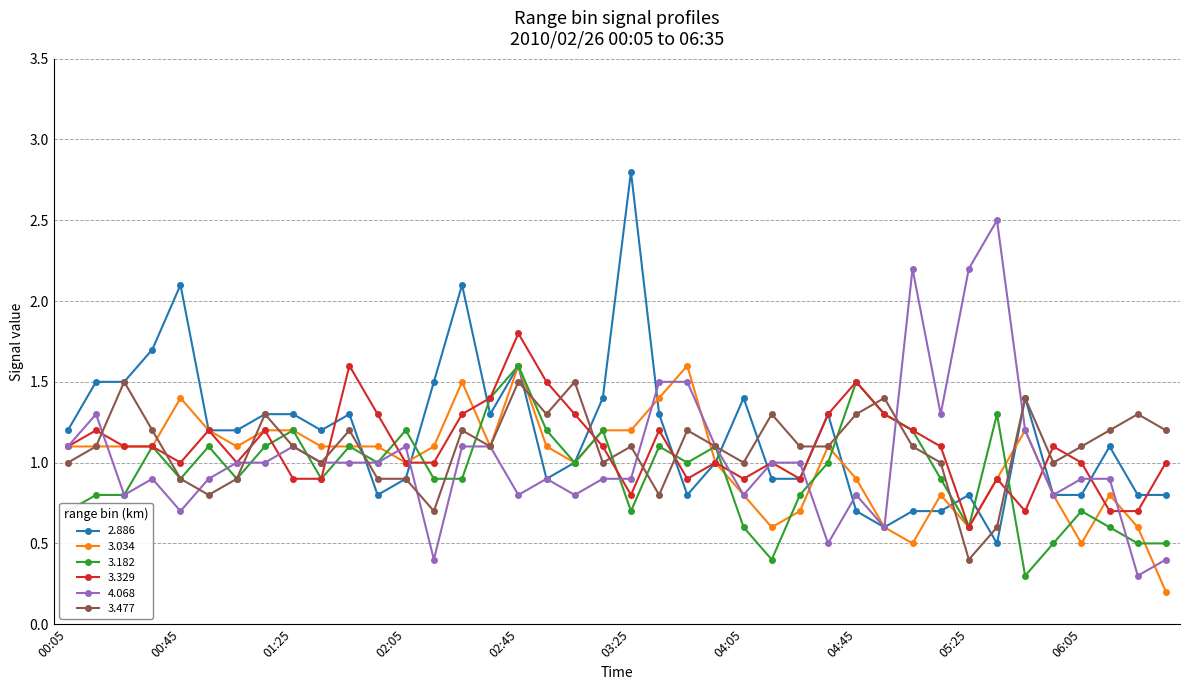

What is the maximum value for 4.068?

2.5